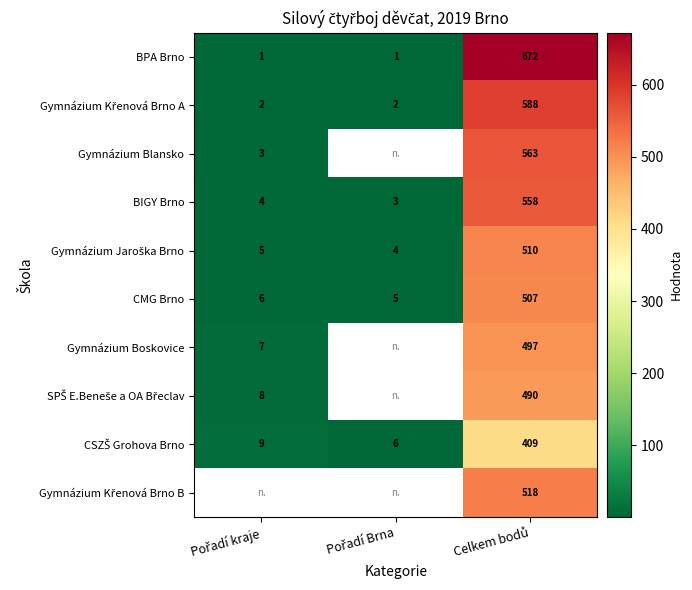

What is the maximum value for CMG Brno?

507